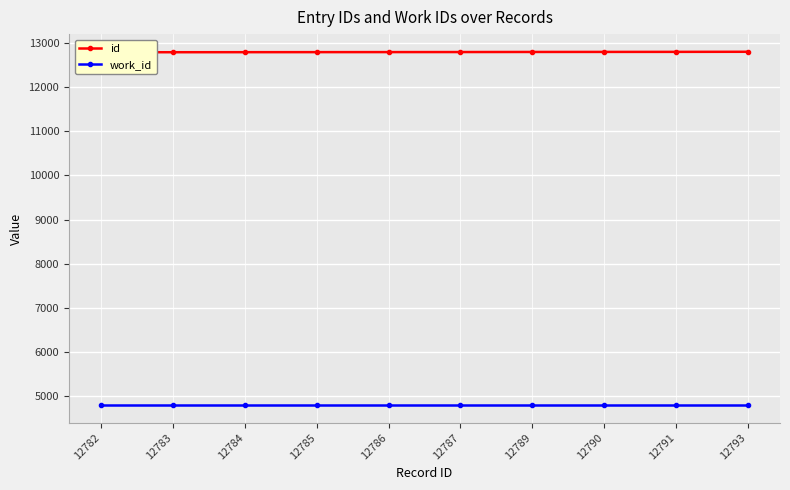

True or false: work_id and id intersect in this chart.

False